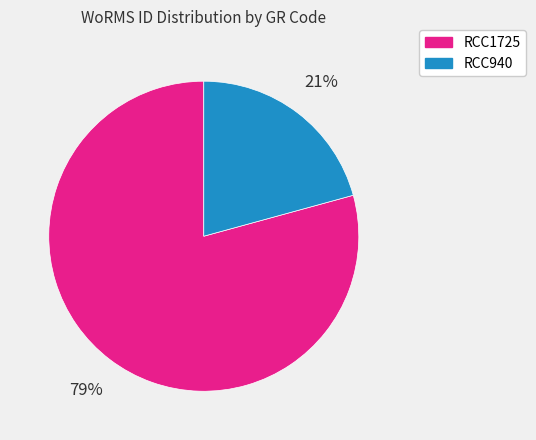

What is the majority slice?

RCC1725